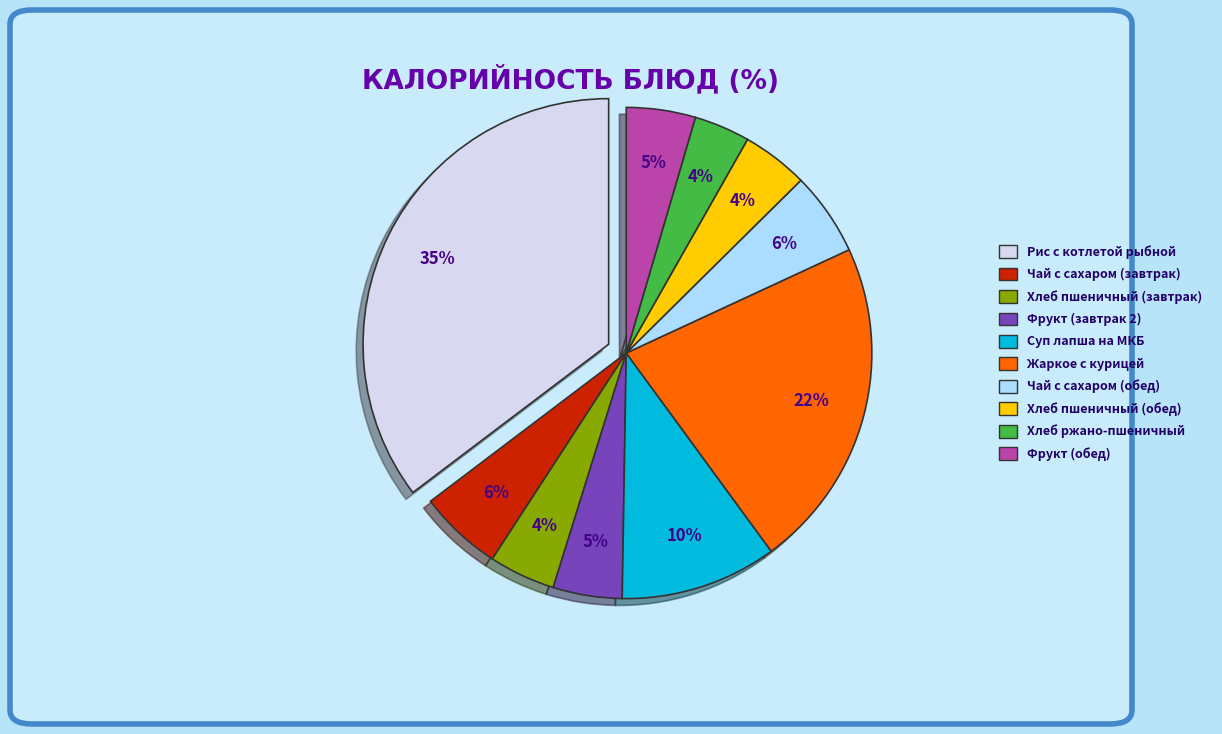

To the nearest percent, what is the average slice percentage?

10%